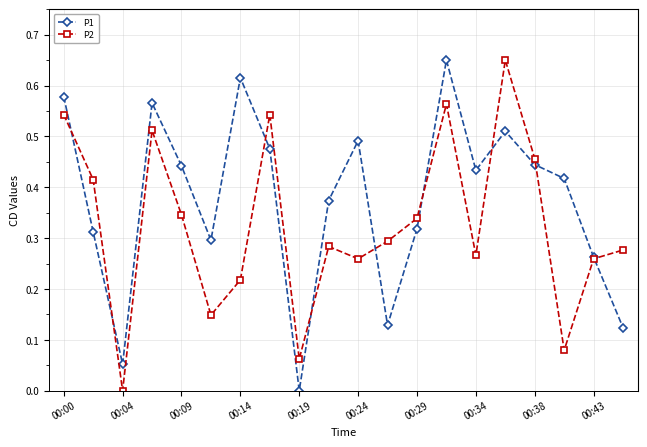

List the series in order of their overall mean, highest first.

P1, P2